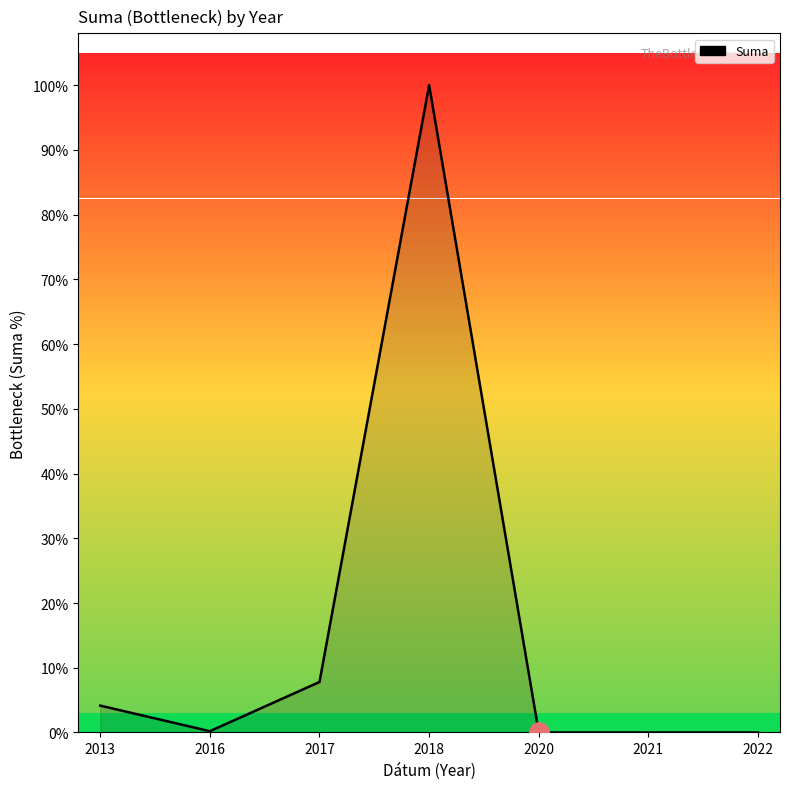

Is this an area chart (filled region under the line)?

Yes